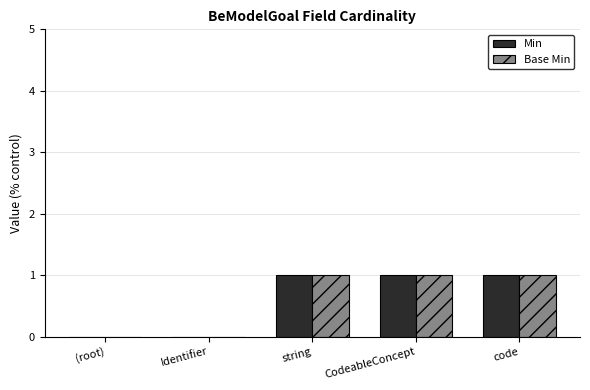

What is the sum of all Min values?

3